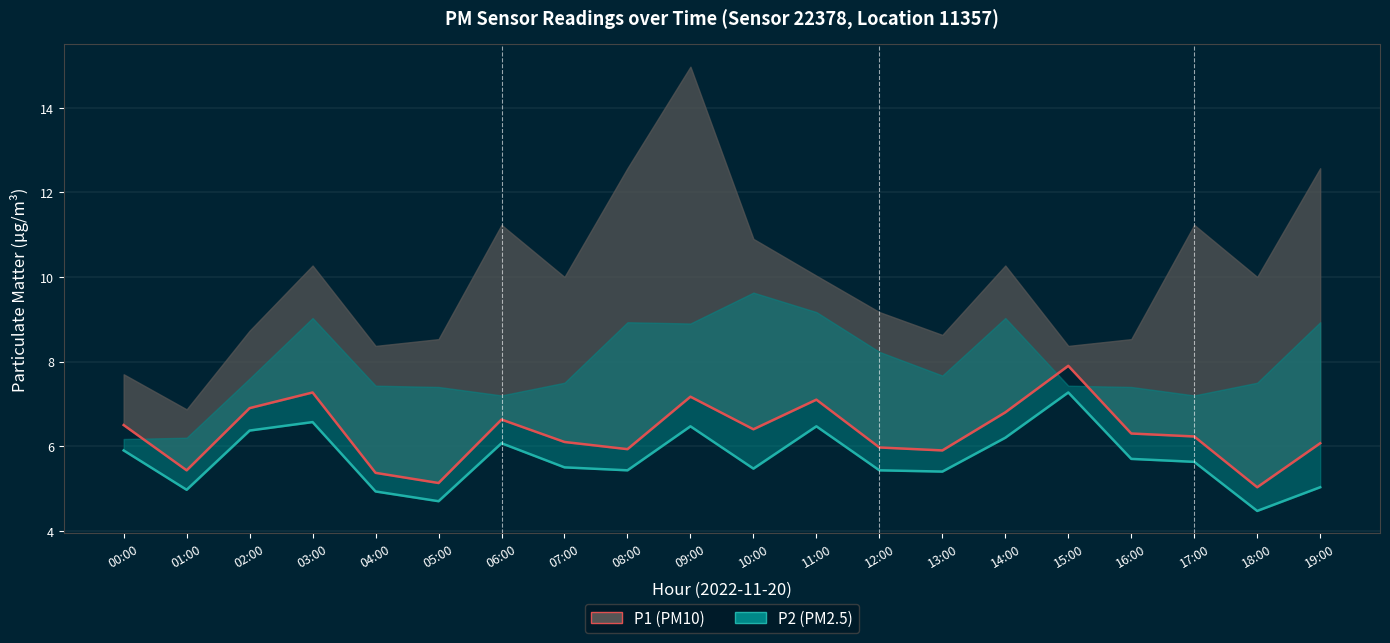

Reading left to right, extract all data points from this chart.

P1: 00:00=6.5	01:00=5.4	02:00=6.9	03:00=7.3	04:00=5.4	05:00=5.1	06:00=6.6	07:00=6.1	08:00=5.9	09:00=7.2	10:00=6.4	11:00=7.1	12:00=6.0	13:00=5.9	14:00=6.8	15:00=7.9	16:00=6.3	17:00=6.2	18:00=5.0	19:00=6.1
P2: 00:00=5.9	01:00=5.0	02:00=6.4	03:00=6.6	04:00=4.9	05:00=4.7	06:00=6.1	07:00=5.5	08:00=5.4	09:00=6.5	10:00=5.5	11:00=6.5	12:00=5.4	13:00=5.4	14:00=6.2	15:00=7.3	16:00=5.7	17:00=5.6	18:00=4.5	19:00=5.0